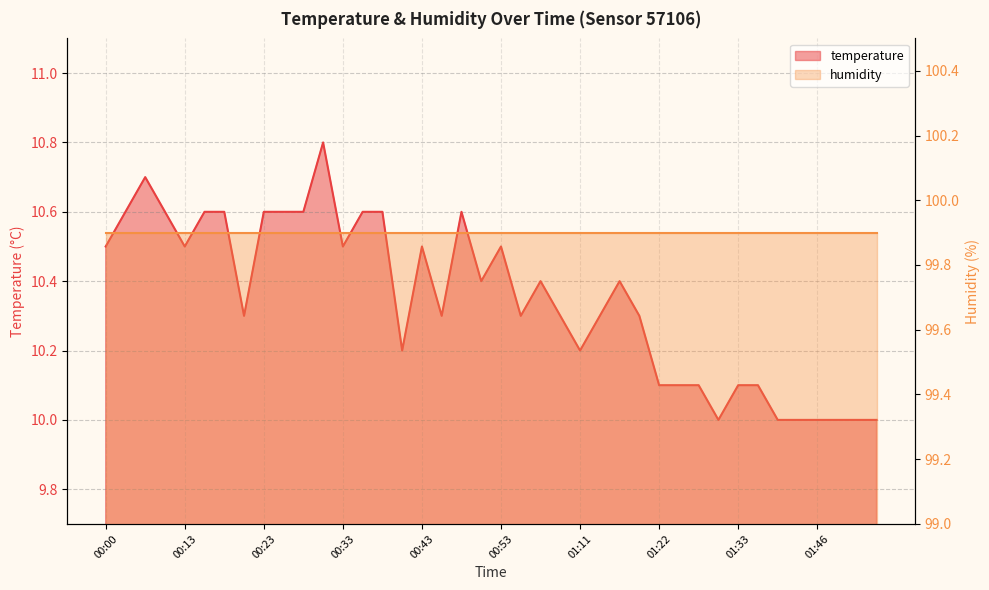

List the labels in order of value, largest first.

00:30, 00:05, 00:03, 00:08, 00:15, 00:18, 00:23, 00:25, 00:28, 00:35, 00:38, 00:48, 00:00, 00:13, 00:33, 00:43, 00:53, 00:50, 01:03, 01:16, 00:20, 00:45, 00:55, 01:08, 01:14, 01:19, 00:40, 01:11, 01:22, 01:25, 01:28, 01:33, 01:36, 01:31, 01:41, 01:43, 01:46, 01:48, 01:51, 01:53